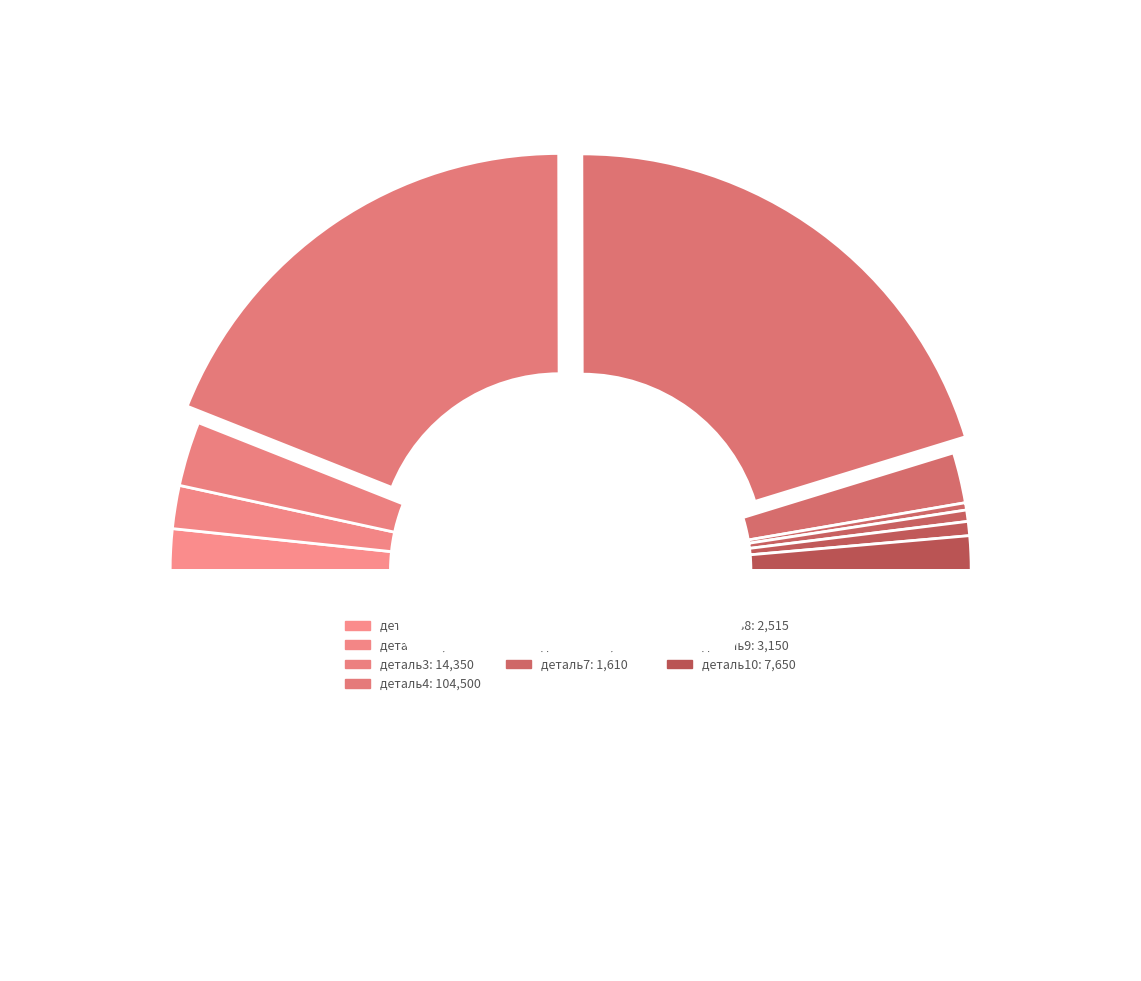

To the nearest percent, what is the average slice percentage?

10%